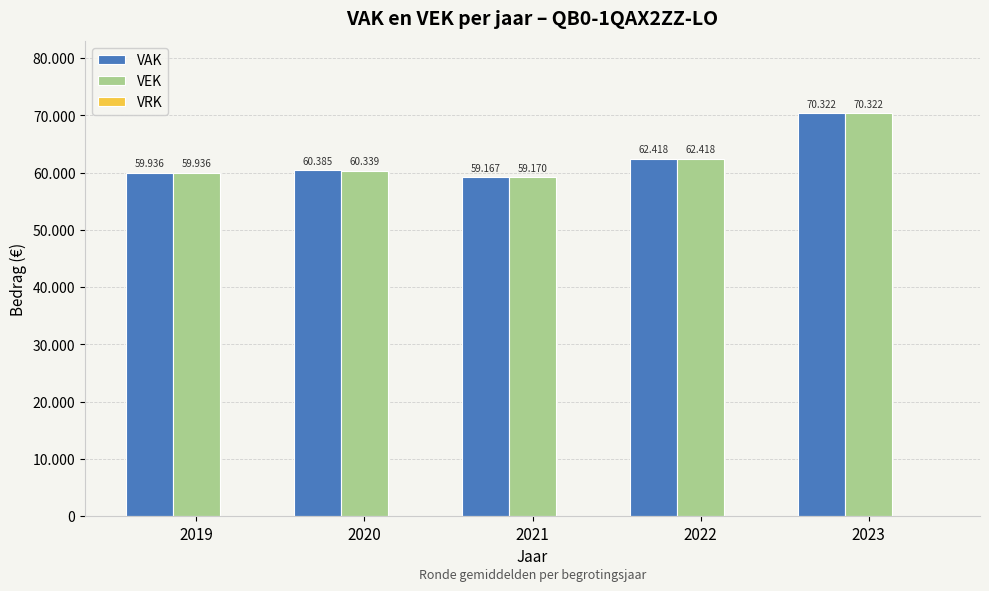

Does the chart contain any negative values?

No